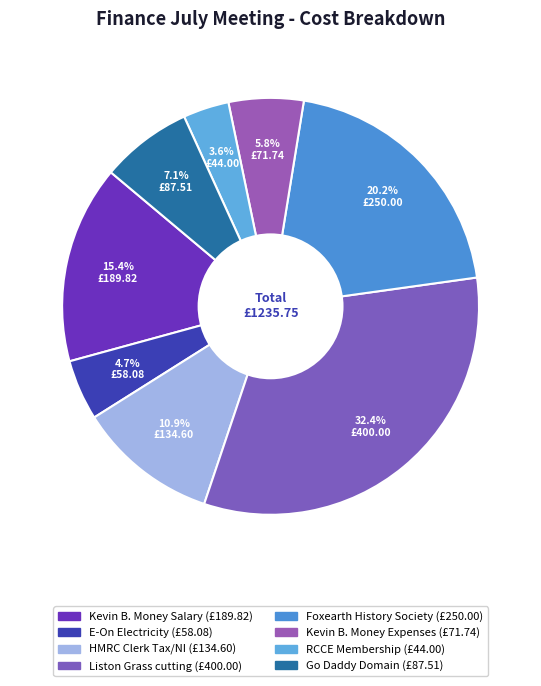

To the nearest percent, what is the difference between the largest and smallest slice percentages?

29%